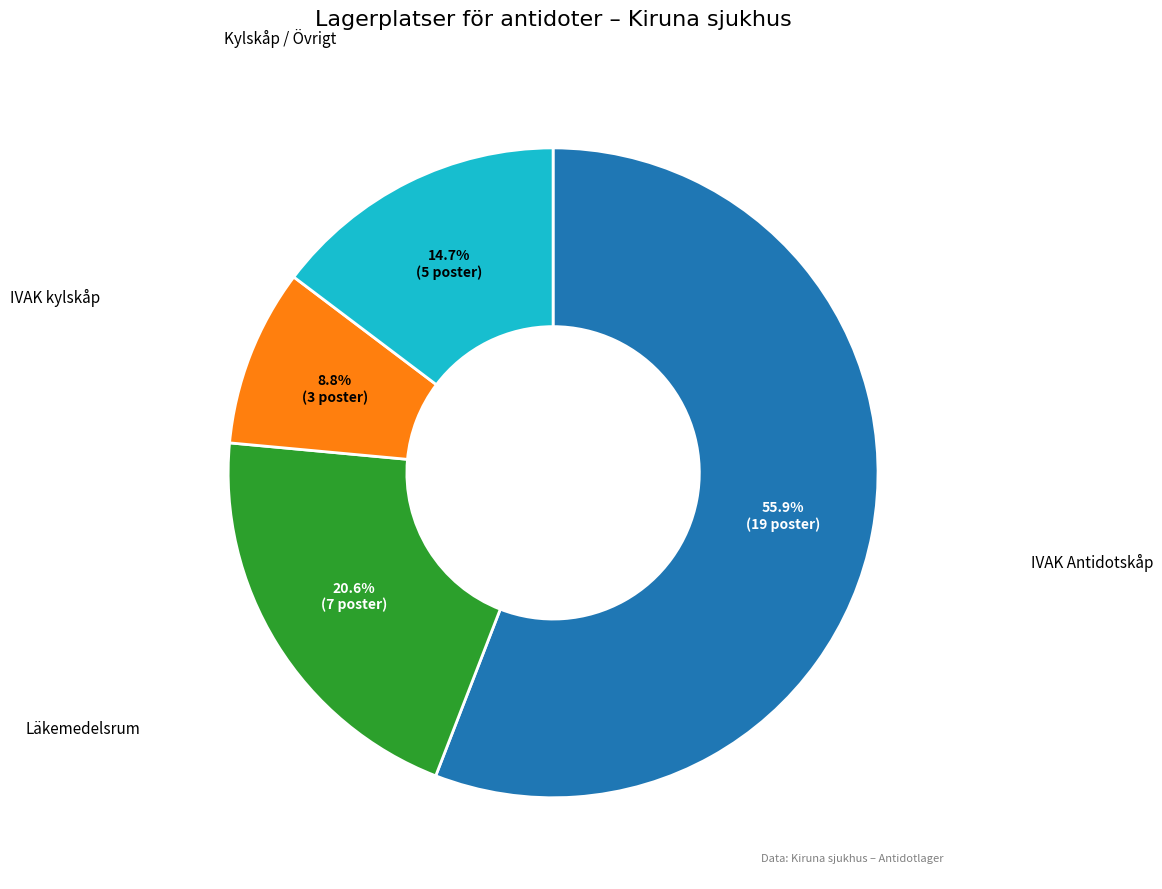

Is there a majority slice in this chart?

Yes